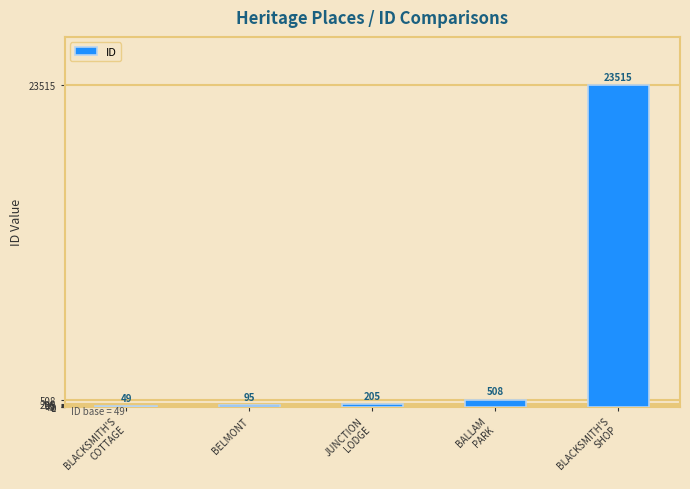

Reading right to left, what are all the values shown in this chart?

23515	508	205	95	49